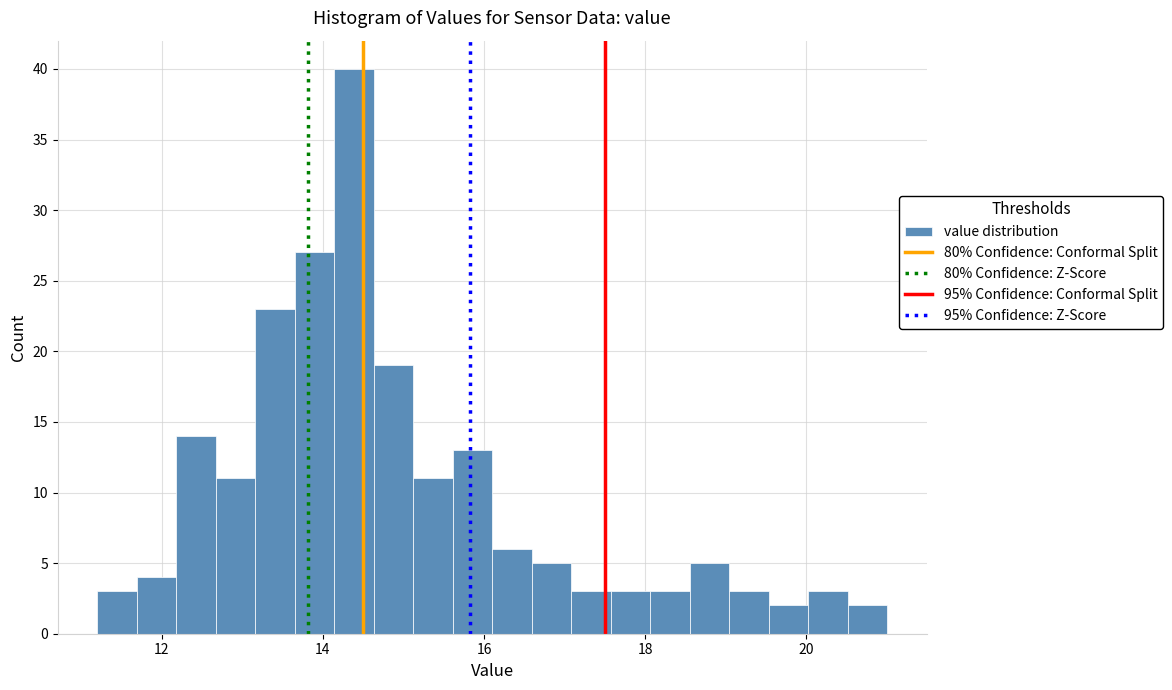

Around what value on the x-axis is the tallest bar? Give the approximate position of its centre, as read against the axis.

14.4